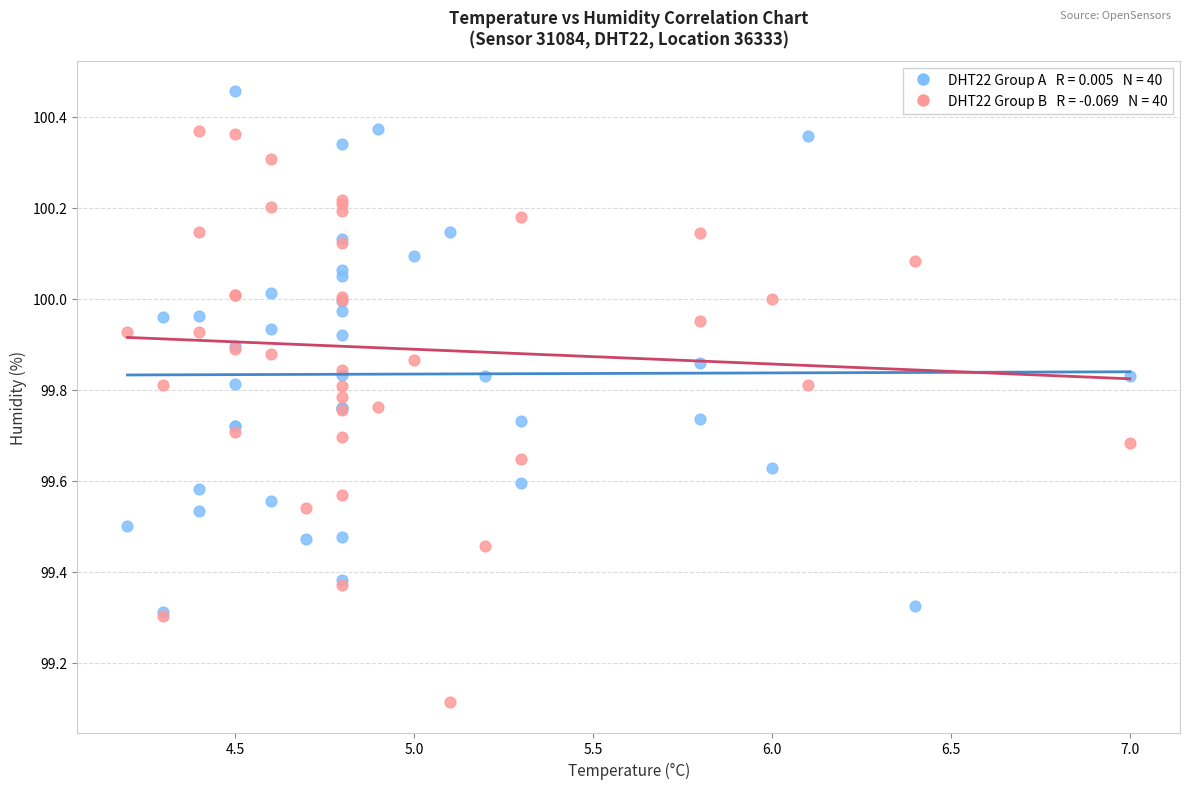

Across all series, what Y value is closest to 99?

99.1